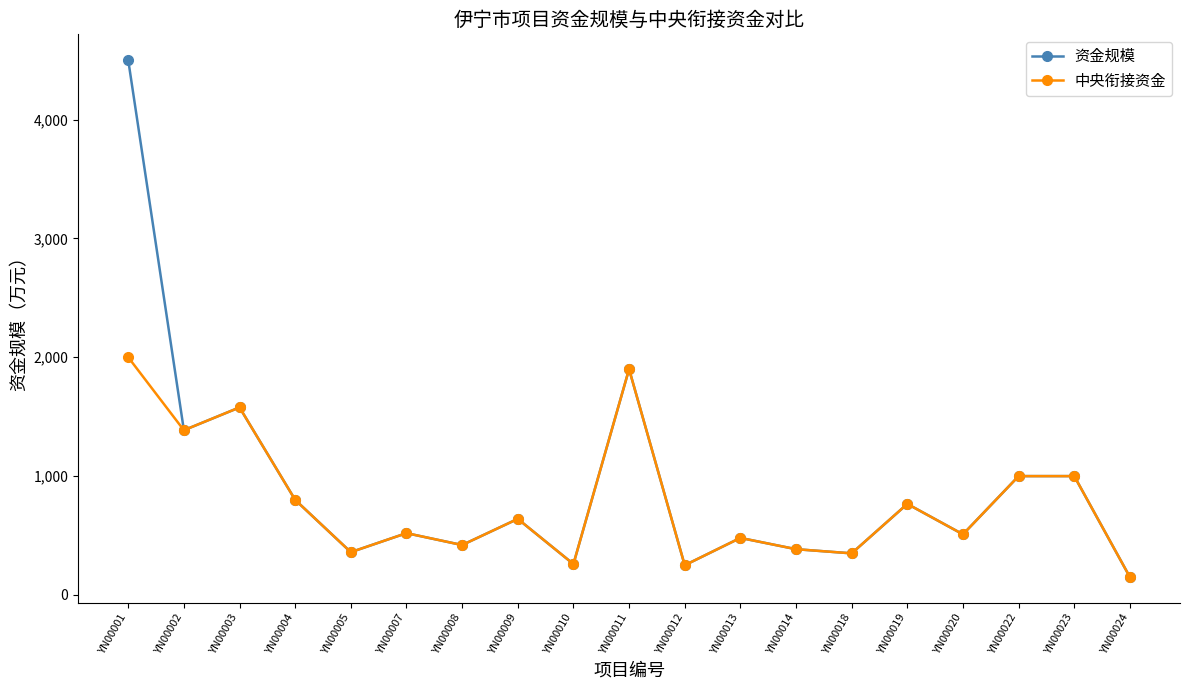

Which category has the lowest value in the 资金规模 series?

YN00024